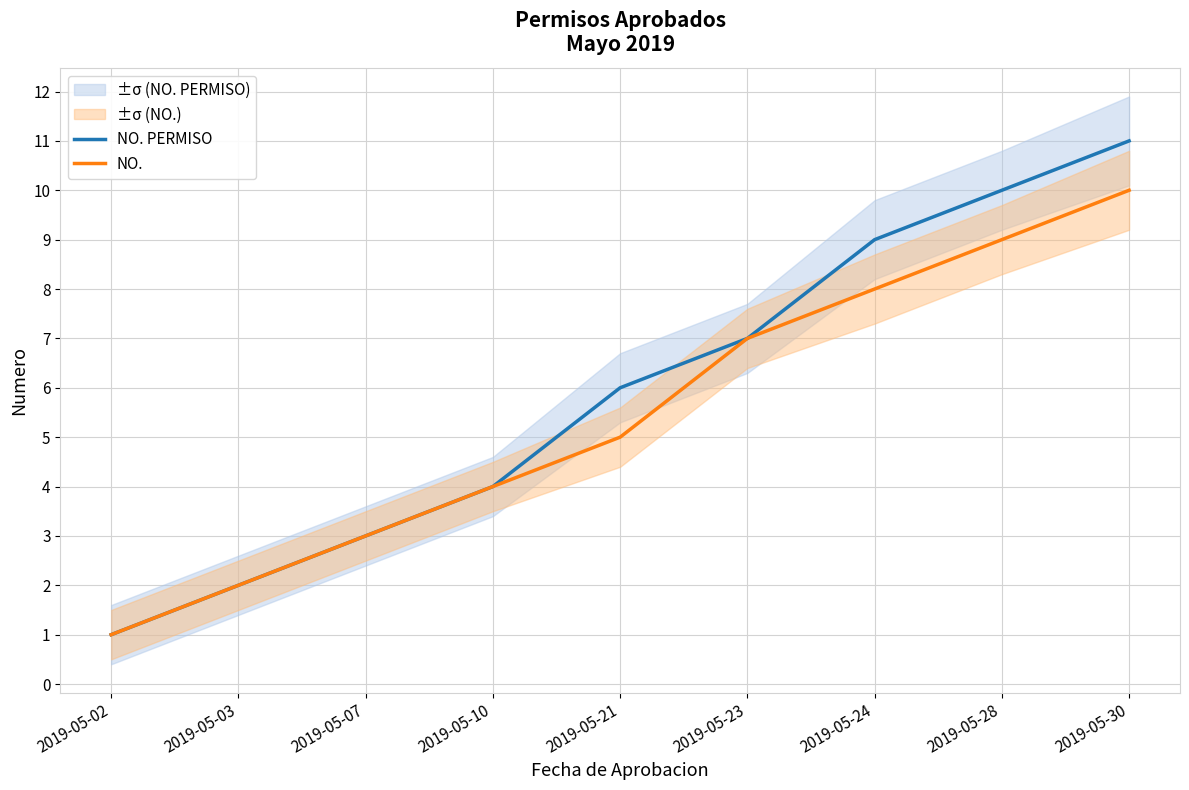

Which series changed the most between 2019-05-02 and 2019-05-10?

NO. PERMISO